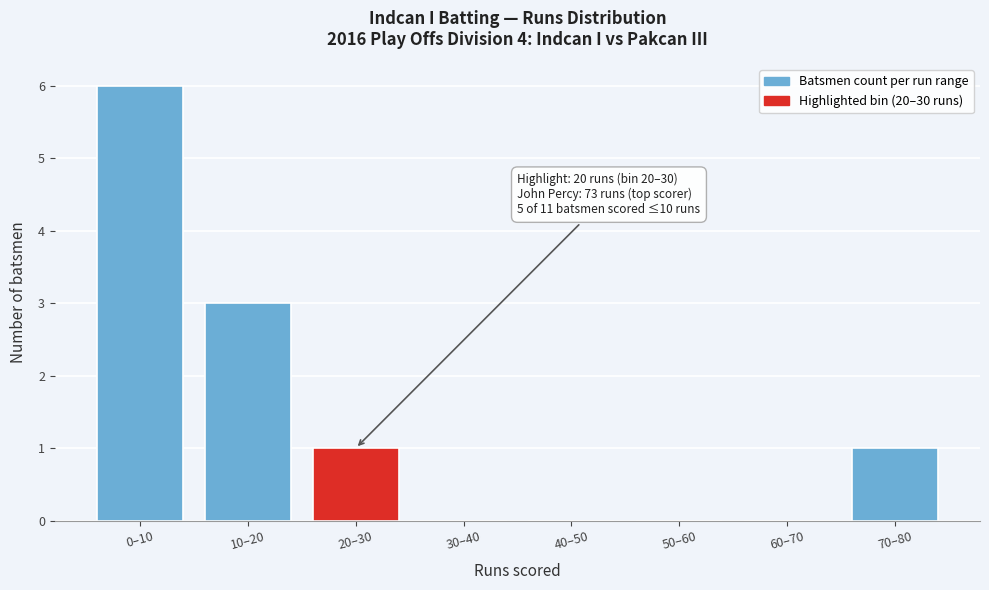

Reading left to right, extract all data points from this chart.

0–10=6	10–20=3	20–30=1	30–40=0	40–50=0	50–60=0	60–70=0	70–80=1